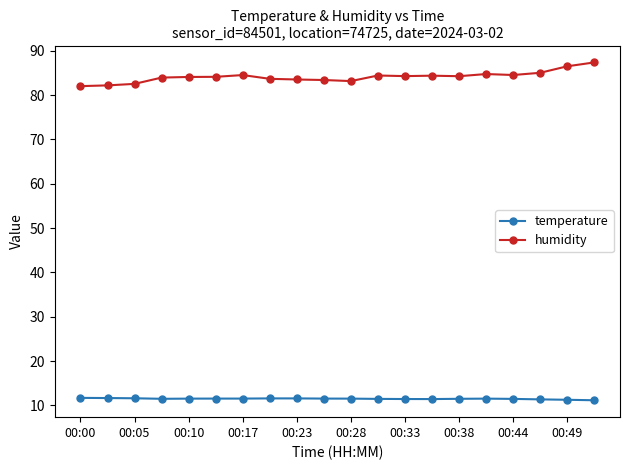

What is the difference between the maximum and second lowest values in the temperature series?

0.4